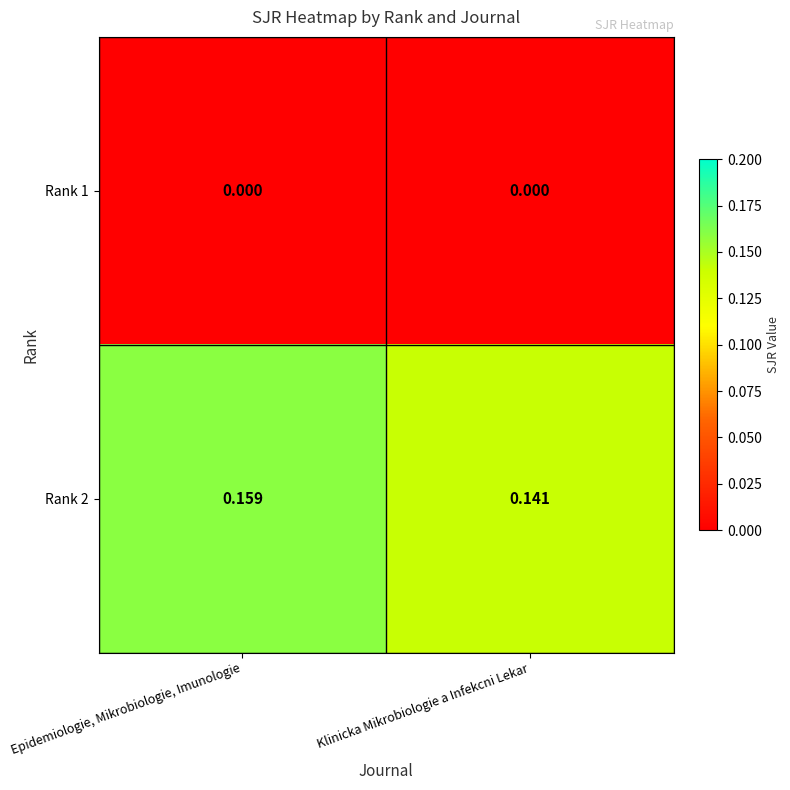

Which series changed the most between Epidemiologie, Mikrobiologie, Imunologie and Klinicka Mikrobiologie a Infekcni Lekar?

Rank 2